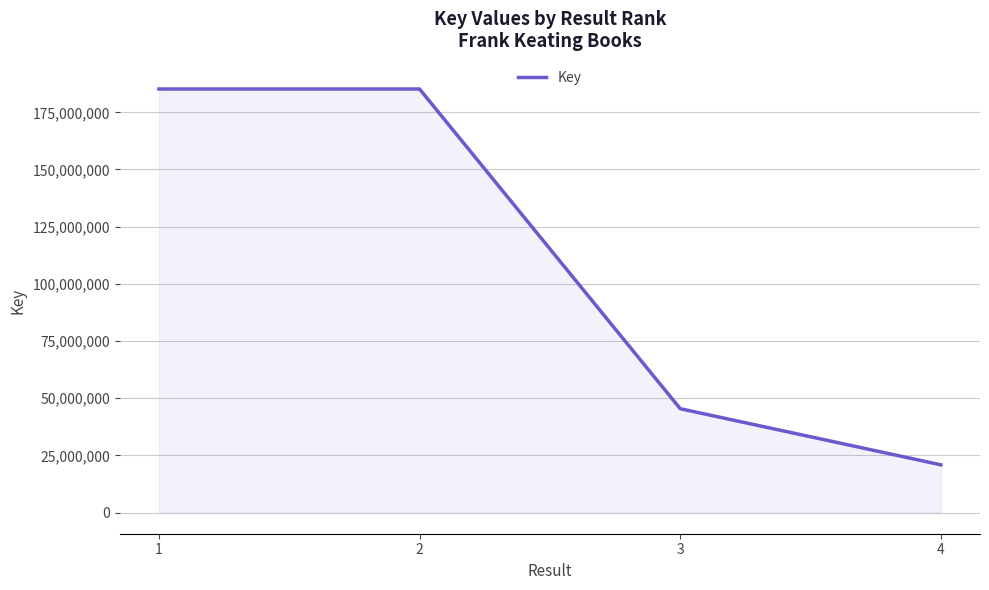

True or false: there are more than 1 points higher than both neighbors.

False